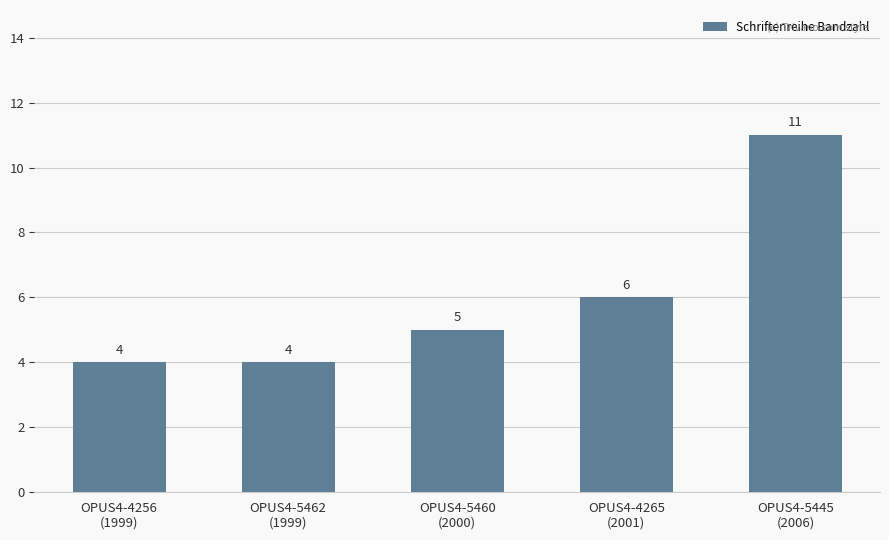

What is the sum of all values?

30